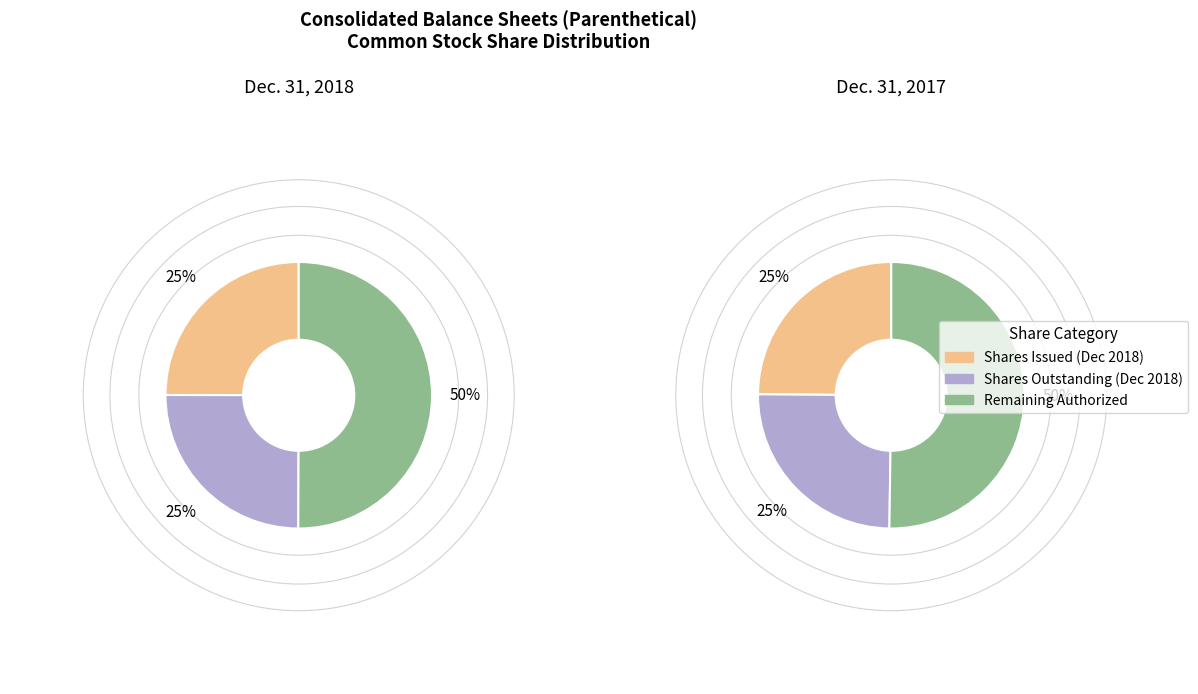

Rank the categories by value from lowest to highest.

Common stock, shares issued, Common stock, shares outstanding, Common stock, shares authorized